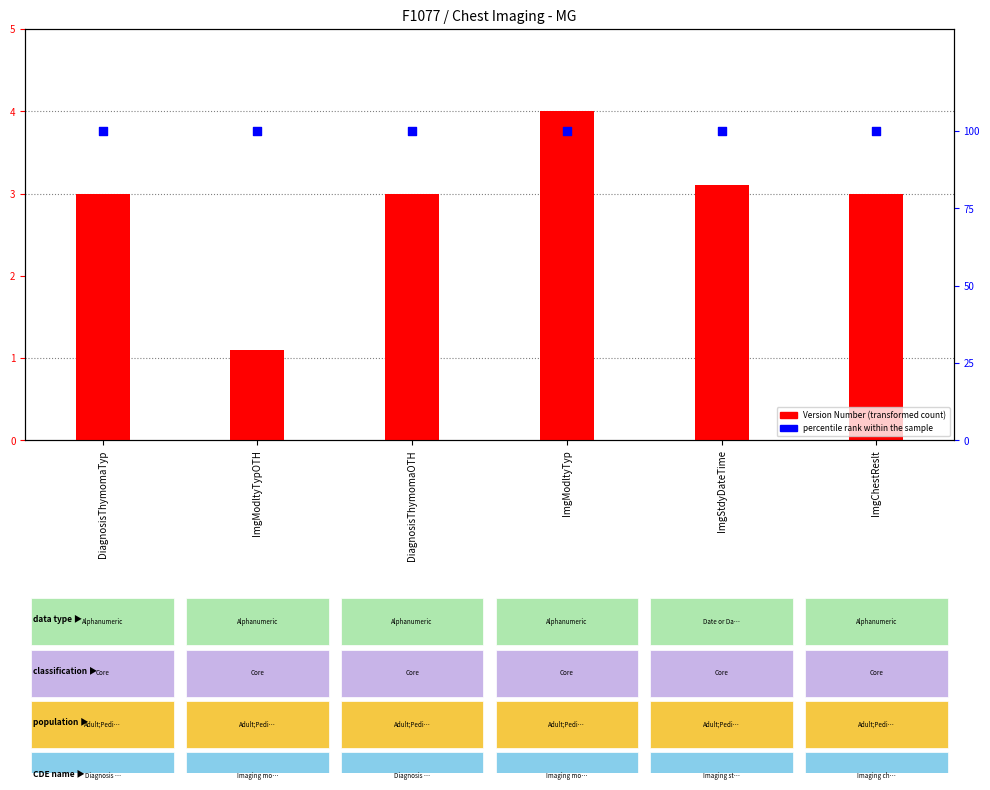

What is the total value across all series at DiagnosisThymomaTyp?

103.0